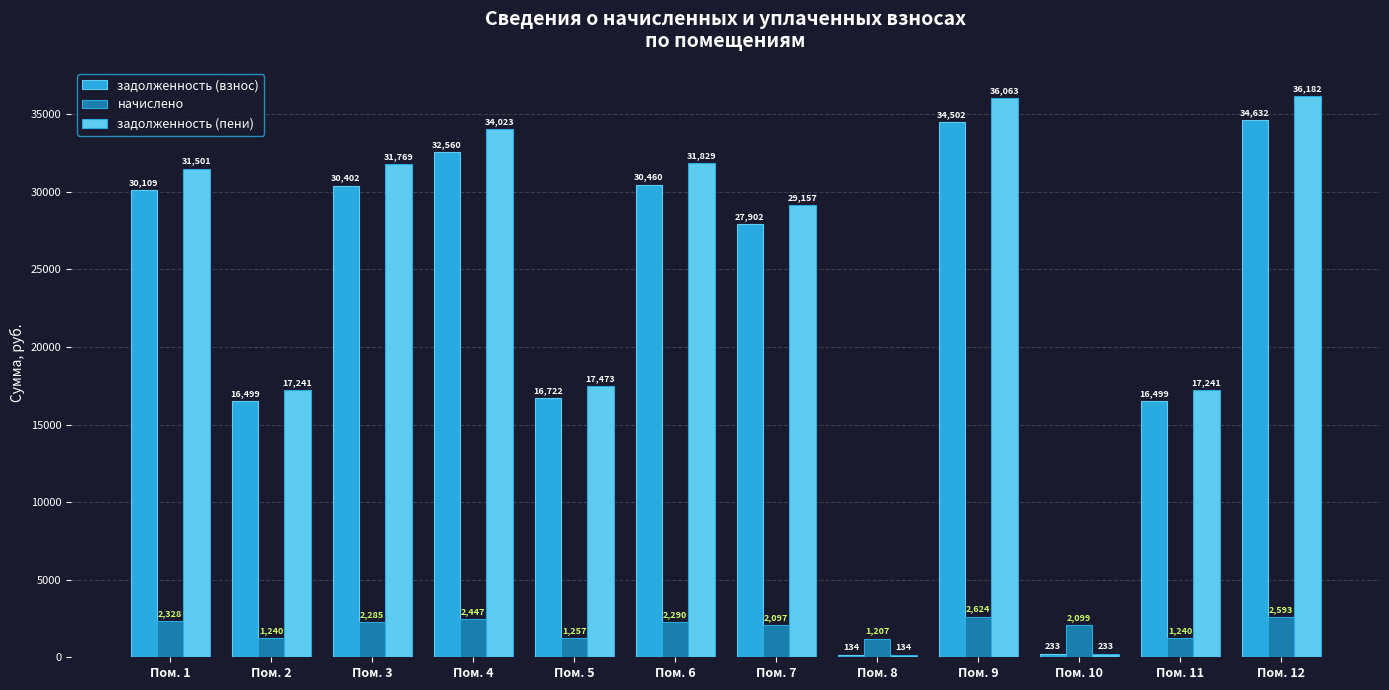

The задолженность (взнос) series shows 51808.4 at Пом. 1. True or false?

False